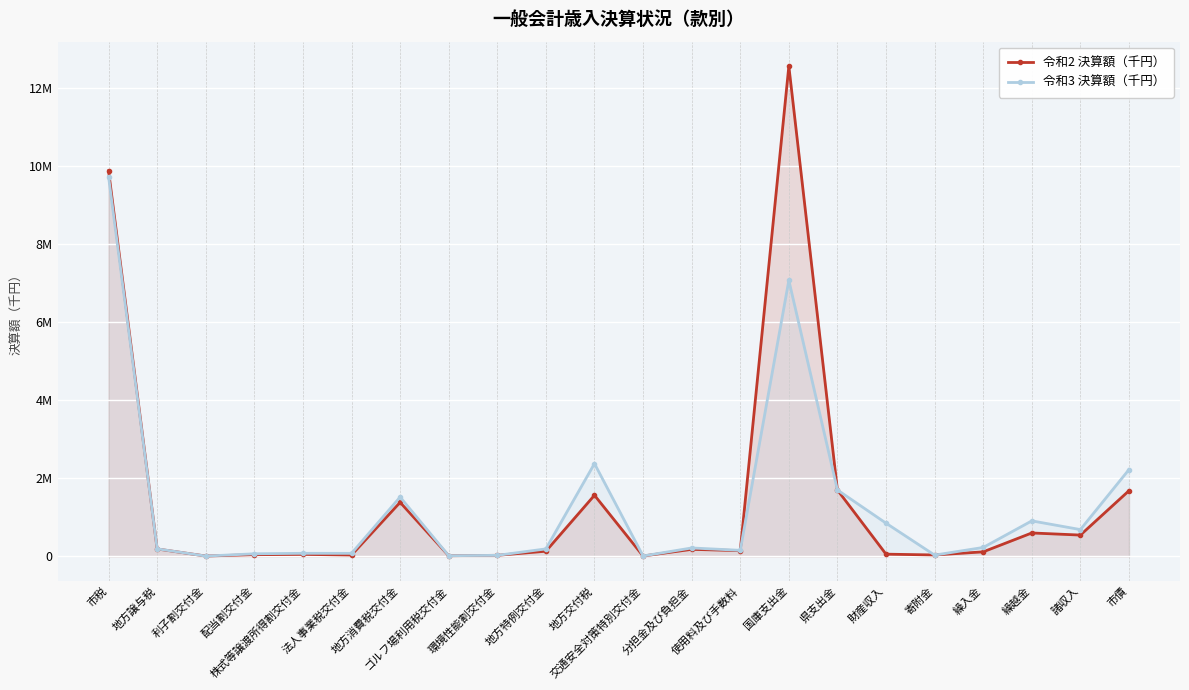

Between 国庫支出金 and 諸収入, which series saw the biggest shift?

令和2 決算額（千円）